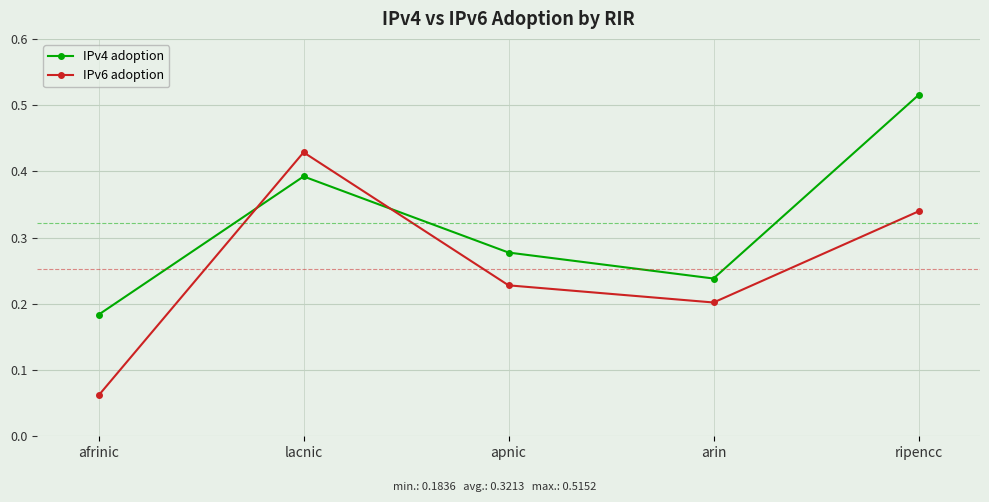

At which label is IPv6 adoption closest to 0?

afrinic